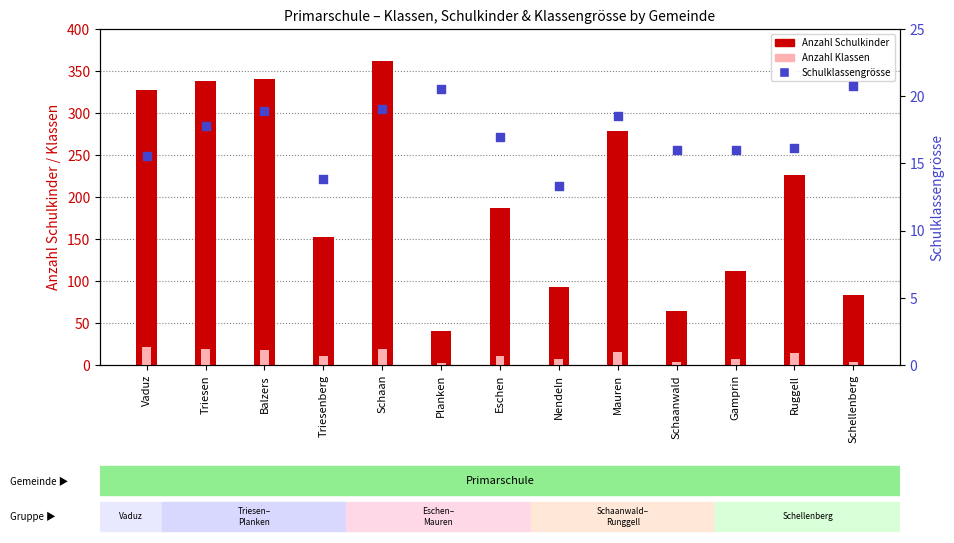

Which series contains the highest Y value?

Anzahl Schulkinder